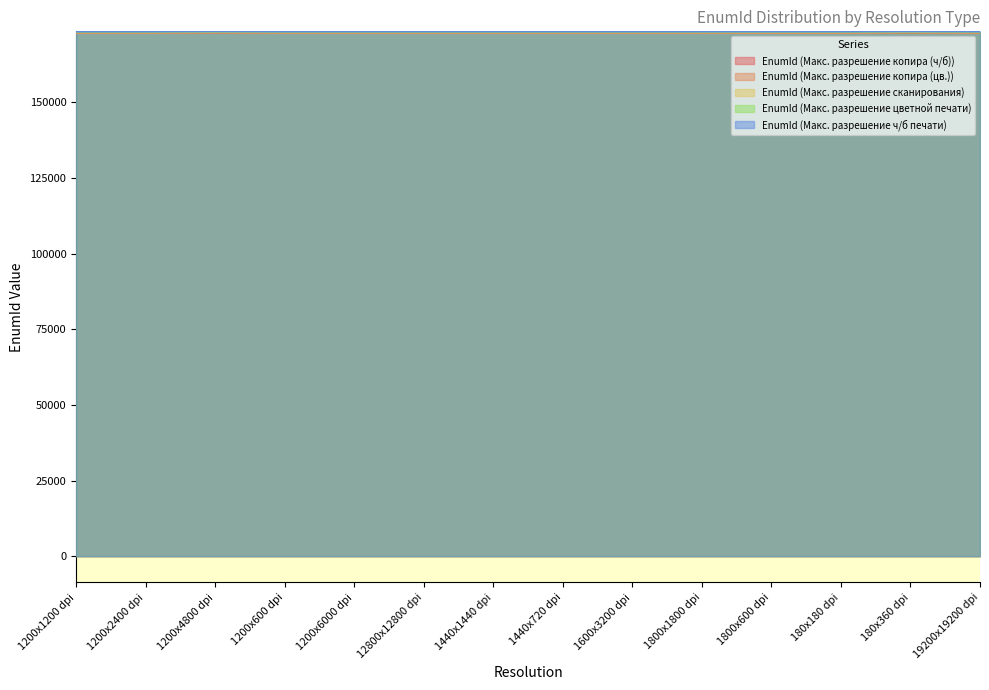

What is the label of the 1st point from the left?

1200x1200 dpi